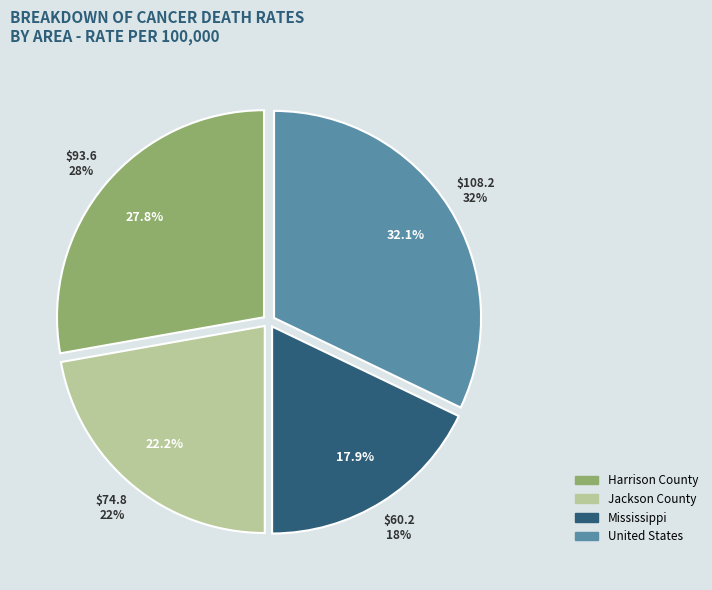

Which category has the smallest portion of the pie?

Mississippi